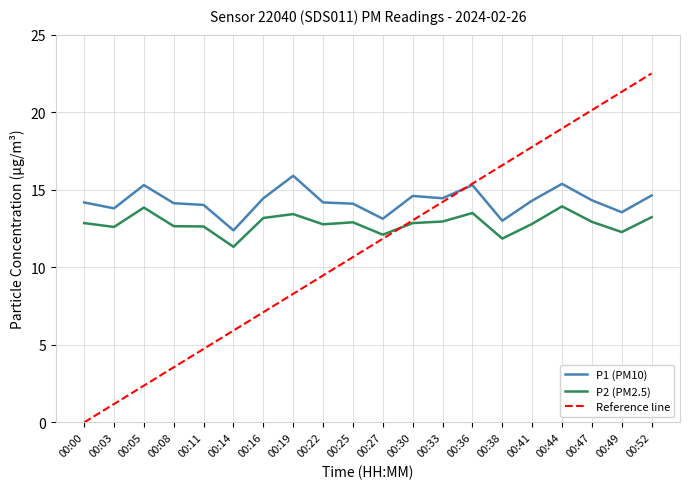

True or false: P1 (PM10) has a value of 9.1 at 00:44.

False